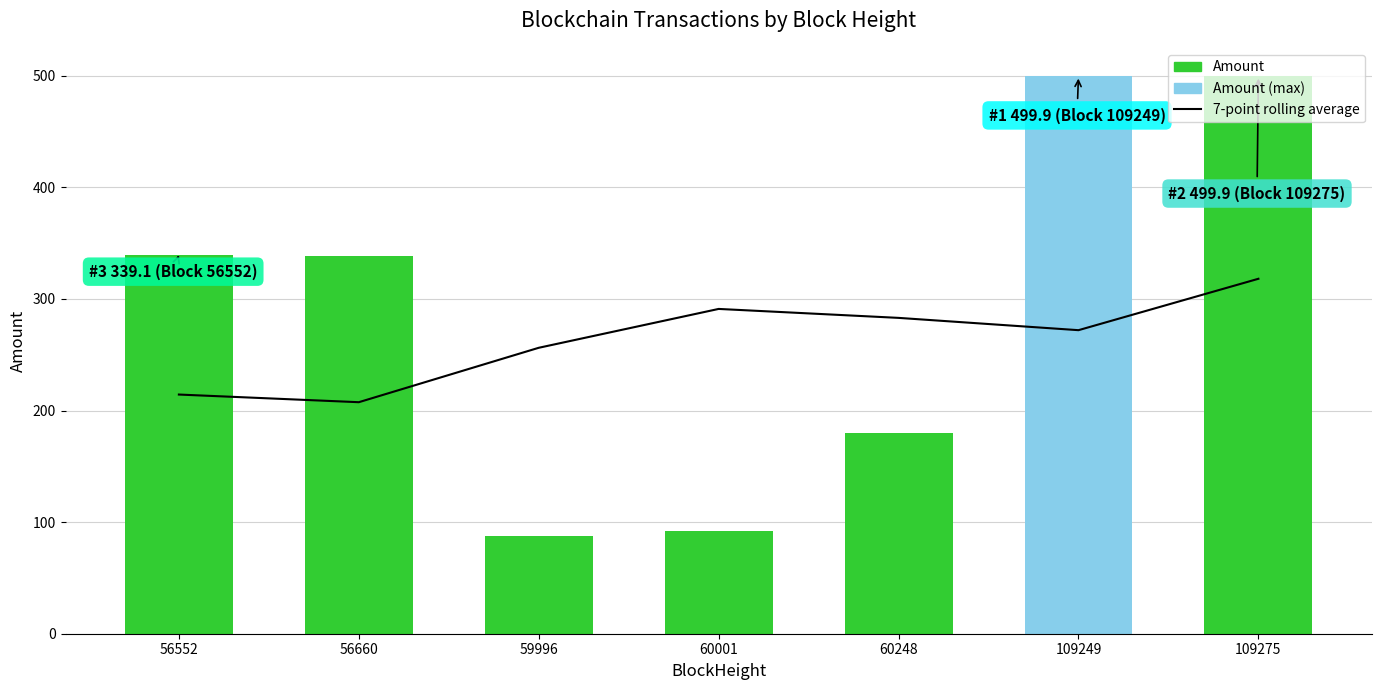

Reading left to right, extract all data points from this chart.

56552=214.3	56660=207.4	59996=256.2	60001=291.0	60248=283.0	109249=272.0	109275=318.0